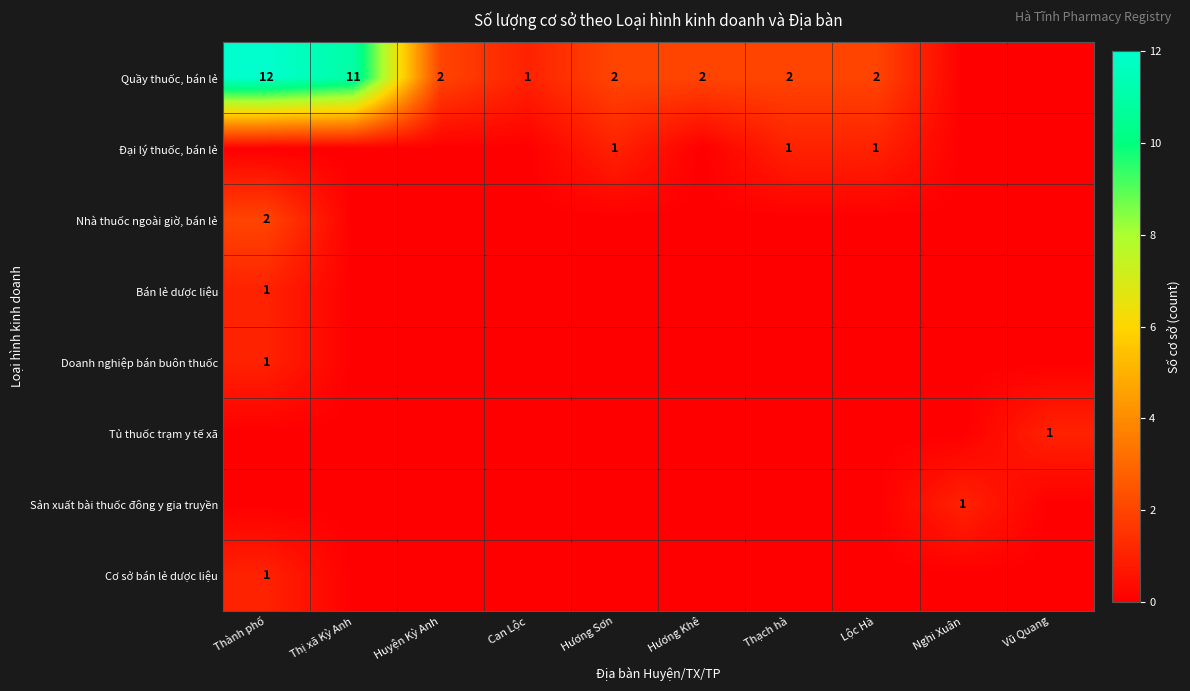

True or false: Quầy thuốc, bán lẻ has a value of 12 at Thành phố.

True